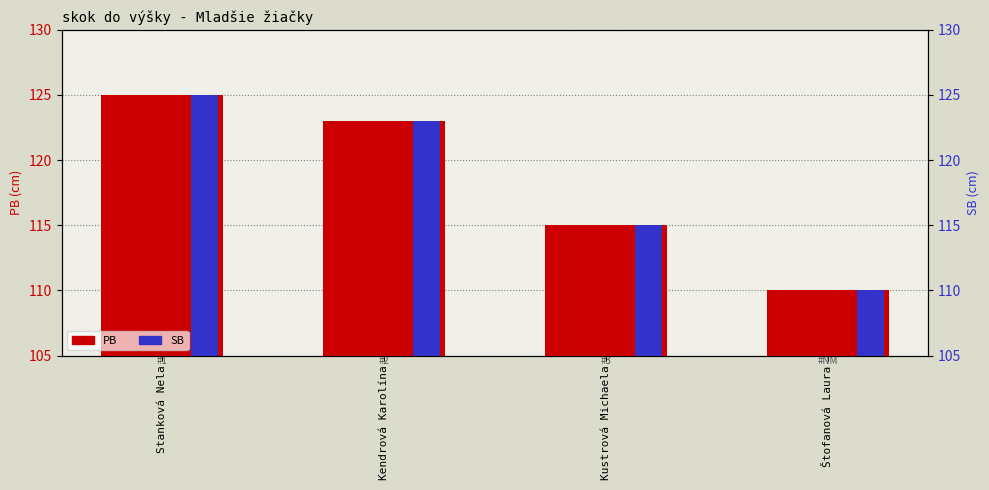

Which category has the lowest value across all series?

Štofanová Laura